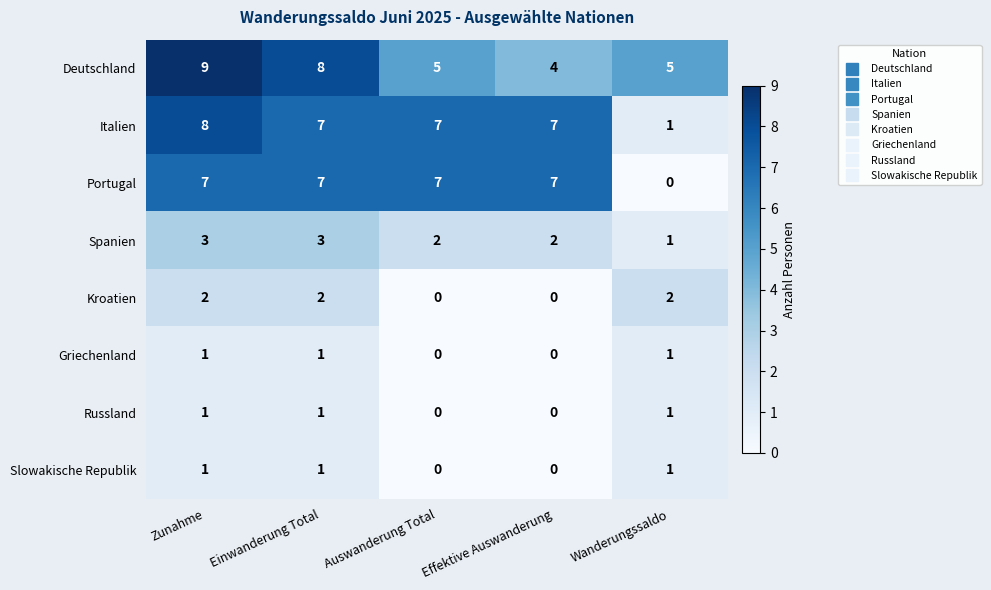

What is the difference between the maximum and second lowest values in the Deutschland series?

4